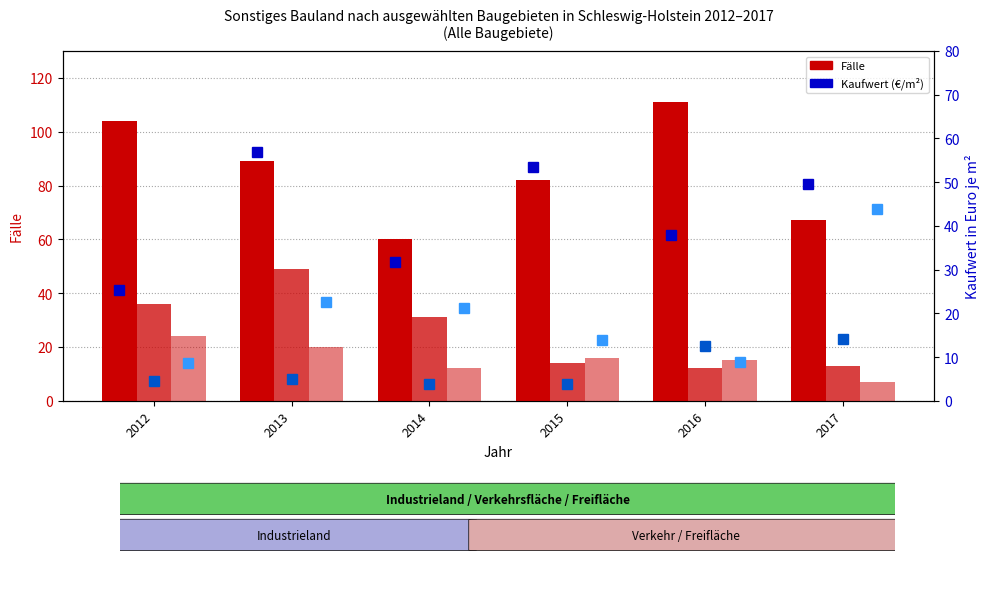

What is the sum of the Verkehr Kaufwert (€/m²) values at 2017 and 2014?

17.8